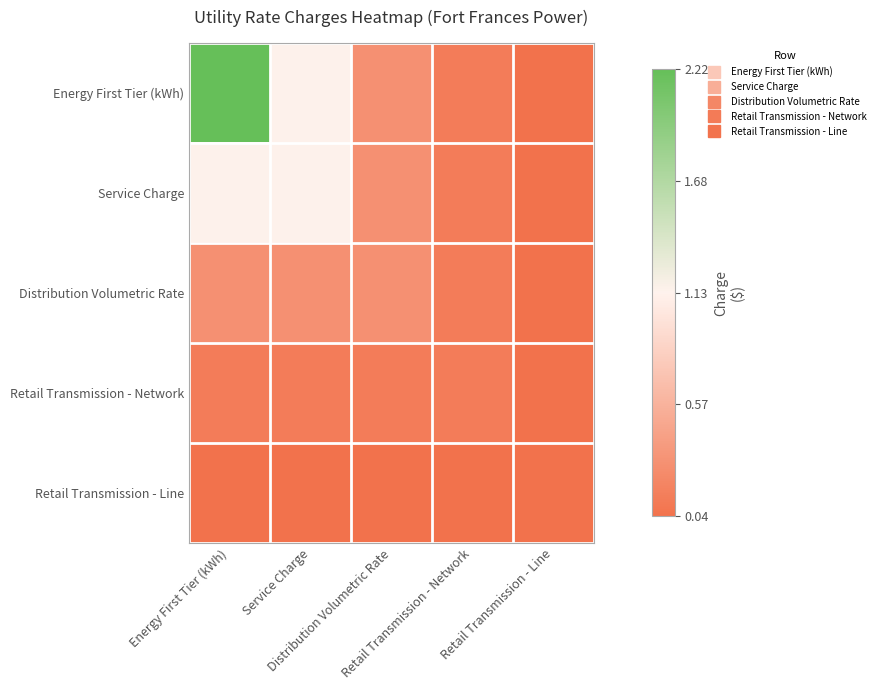

Which series has the largest range (max minus min)?

Energy First Tier (kWh)